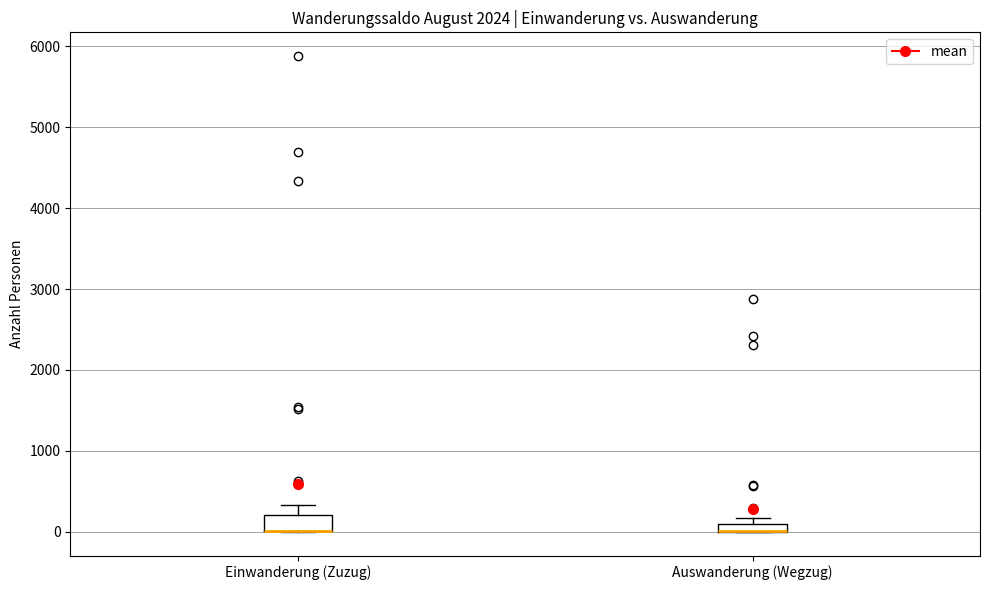

Comparing the boxes themselves (not the whiskers), which one is the tallest?

Einwanderung (Zuzug)